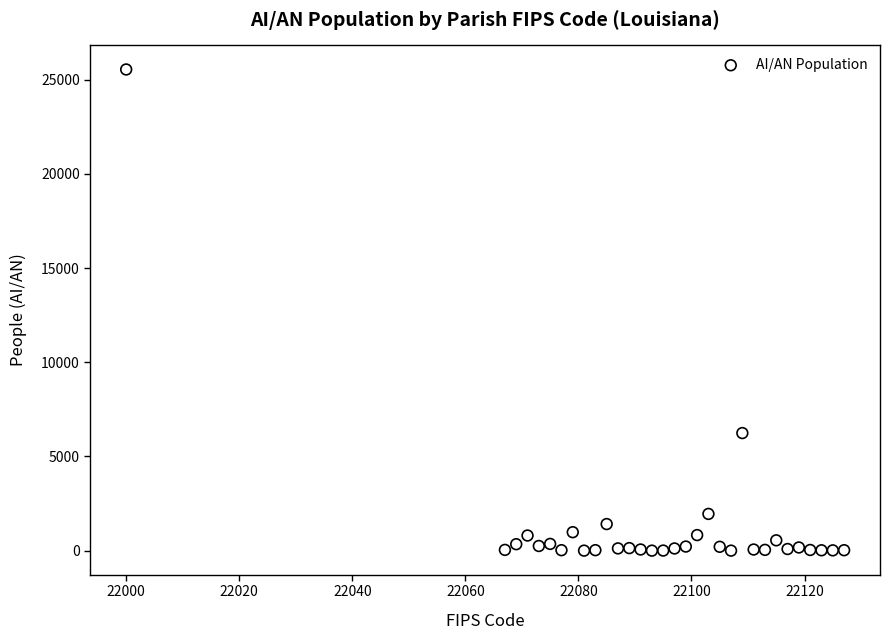

What is the range of X values (max minus min)?

127